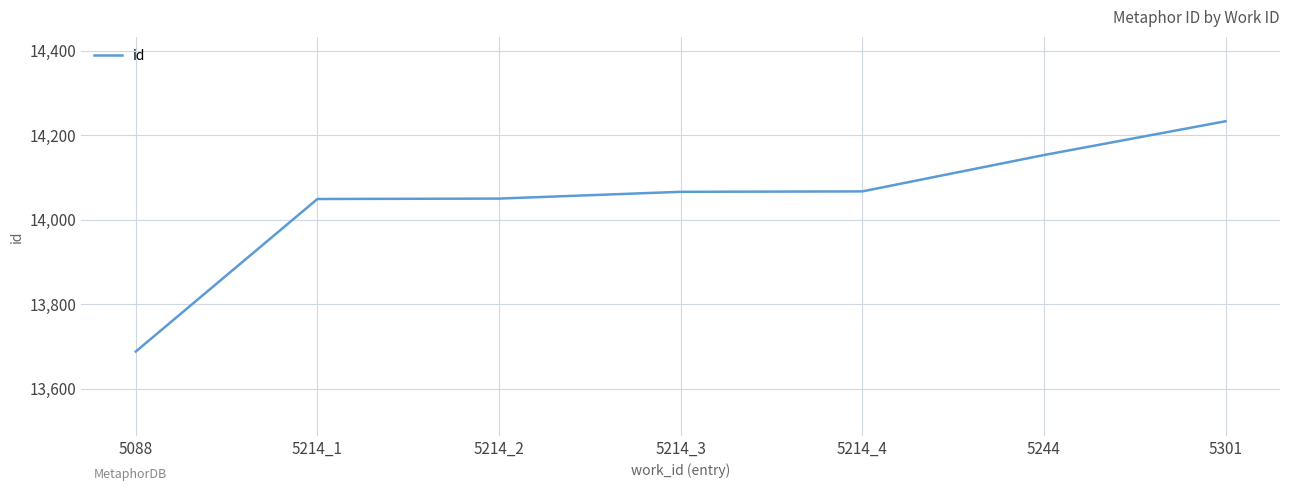

How many lines are shown in the chart?

1